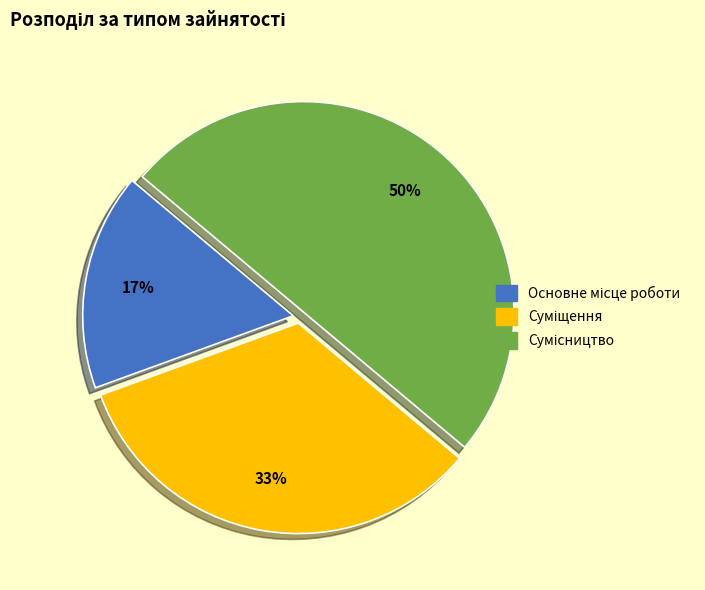

To the nearest percent, what is the average slice percentage?

33%